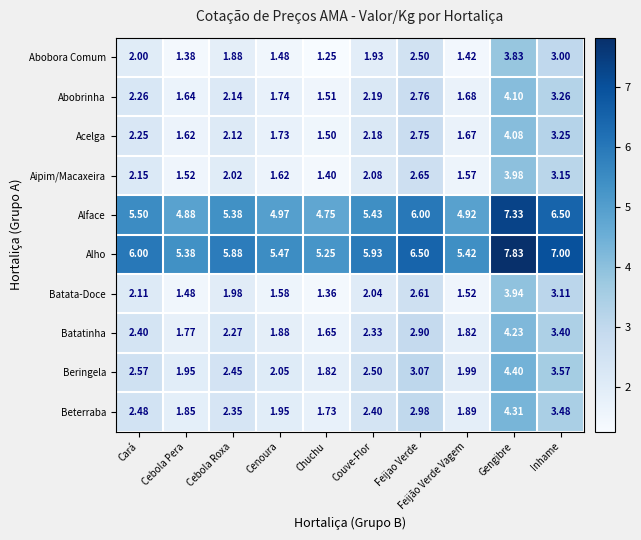

Where is Alho nearest to the value 6?

Cará